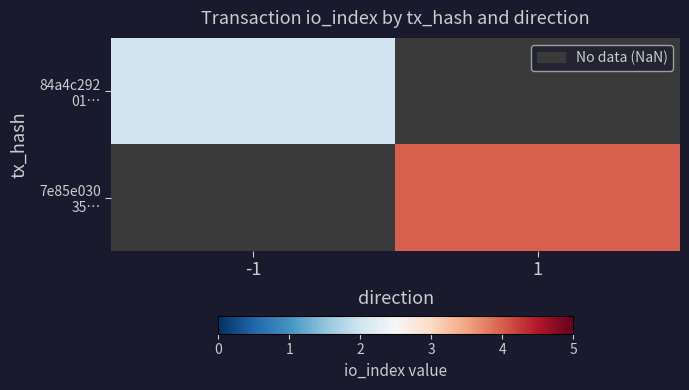

Rank the categories by 84a4c292 01… value from highest to lowest.

-1, 1